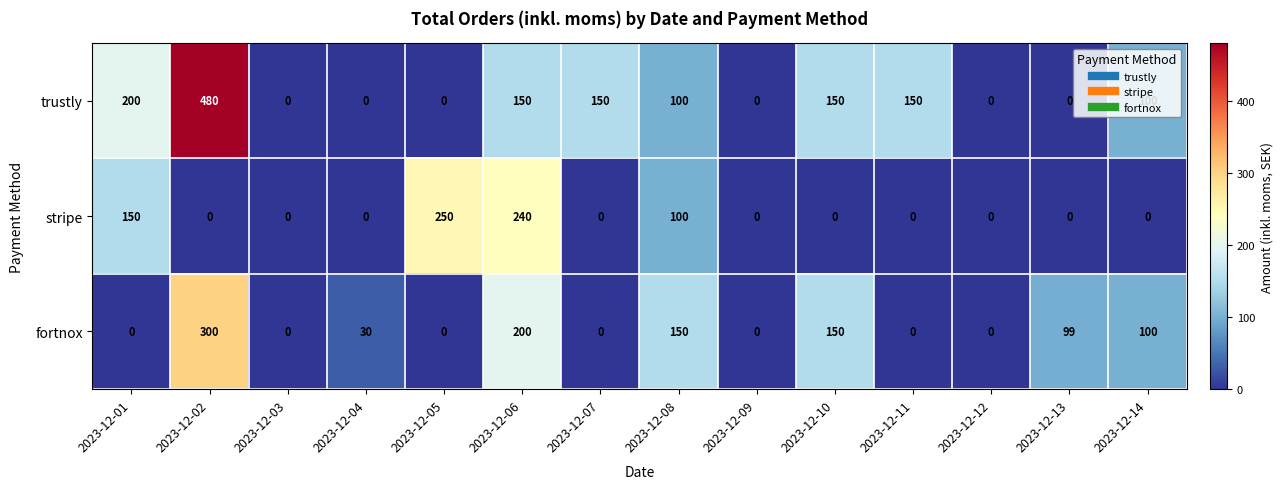

How many series are shown in this chart?

3